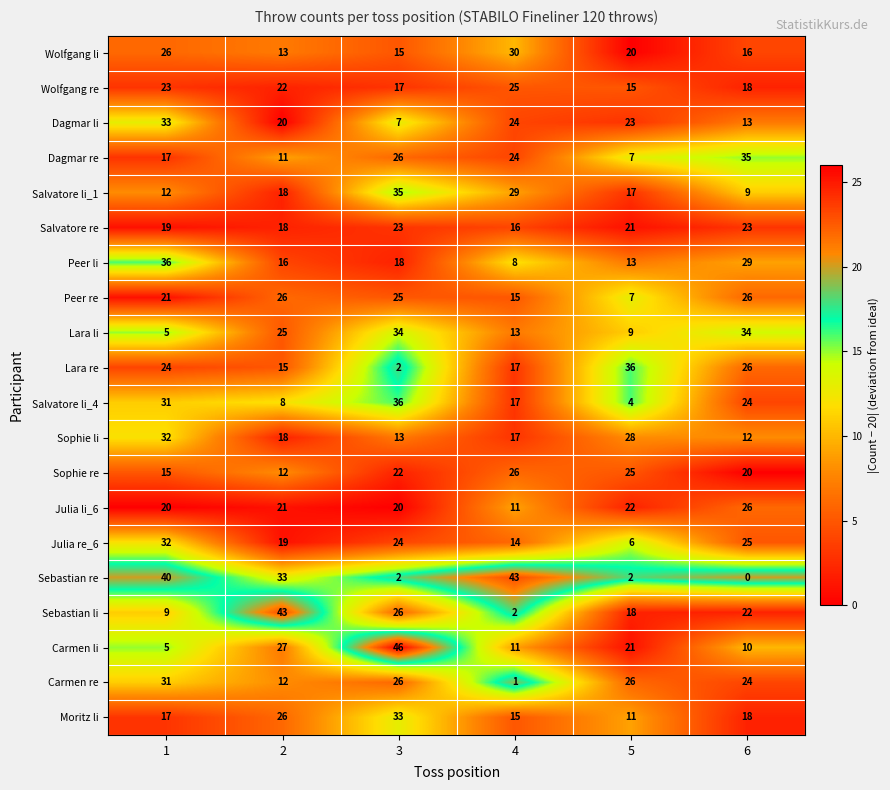

Which category has the lowest value in the Lara re series?

3